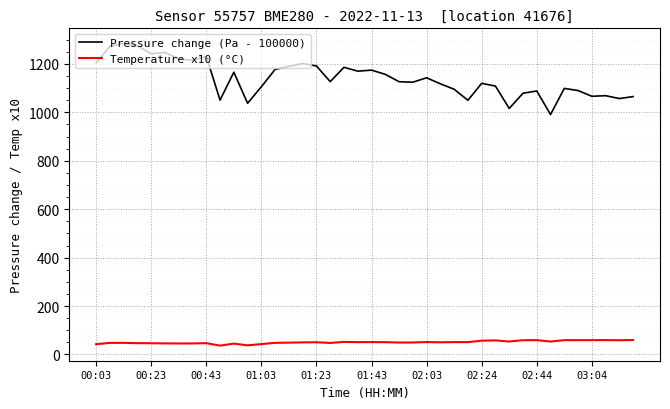

True or false: Temperature x10 (°C) has more than 0 interior local peaks.

True